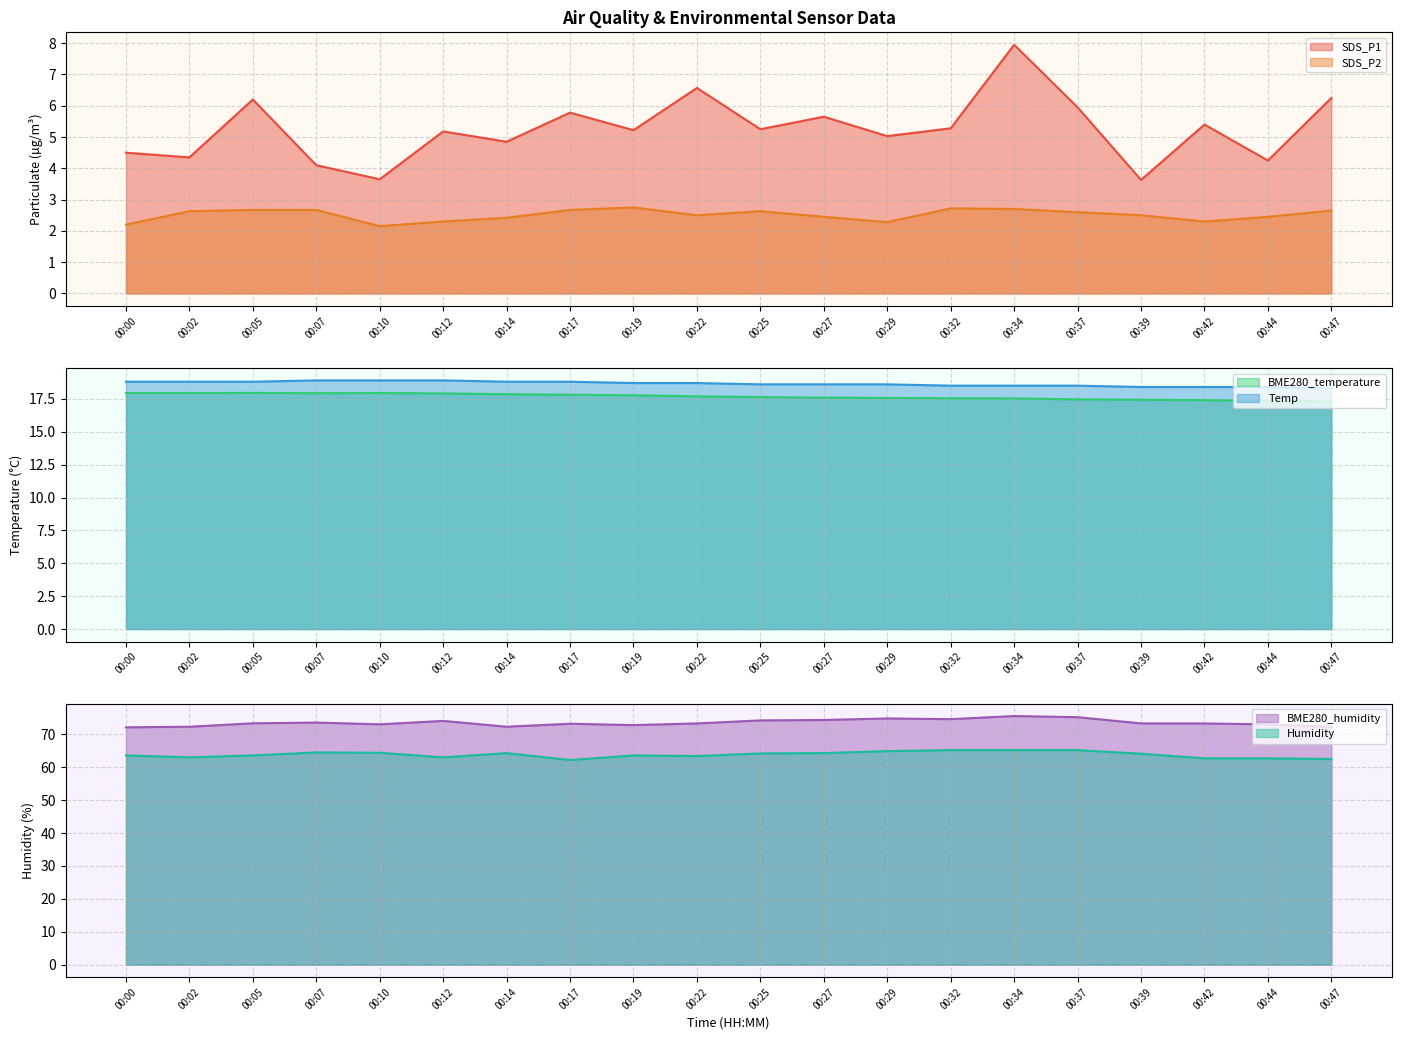

True or false: SDS_P1 and Humidity cross at least once.

False